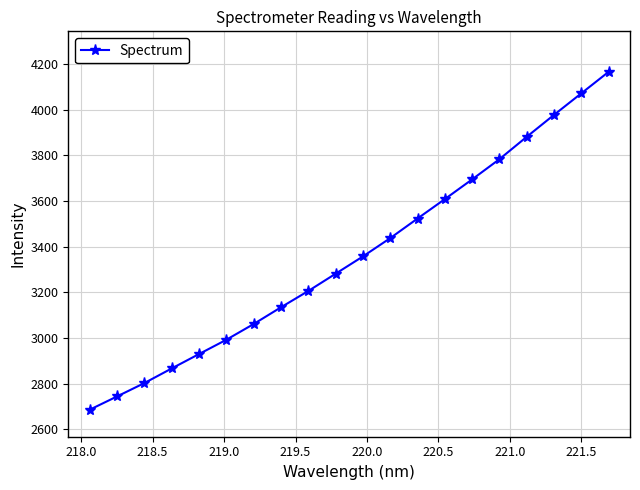

What is the value of the 14th point from the left?

3607.8